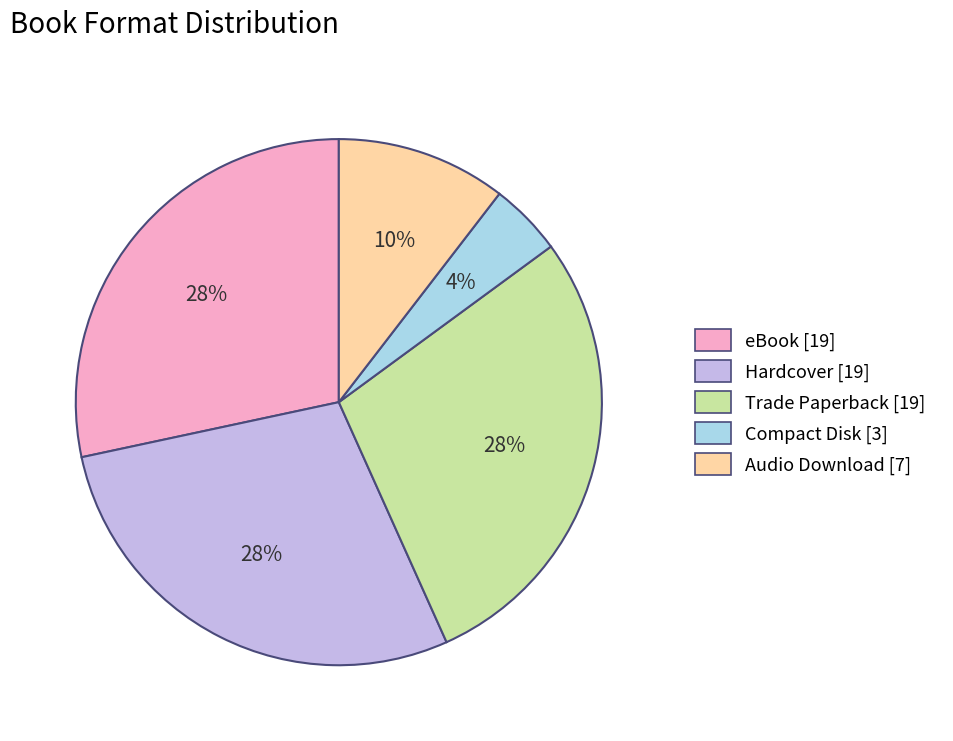

Count the number of slices in the pie.

5